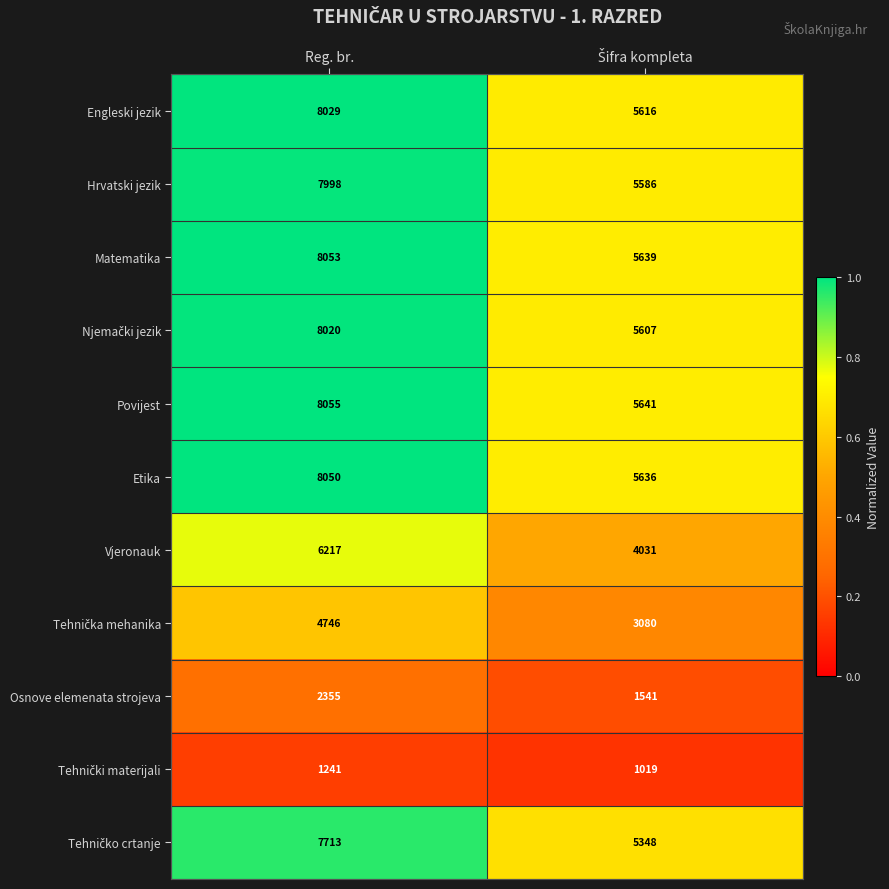

What is the total value across all series at Reg. br.?

70477